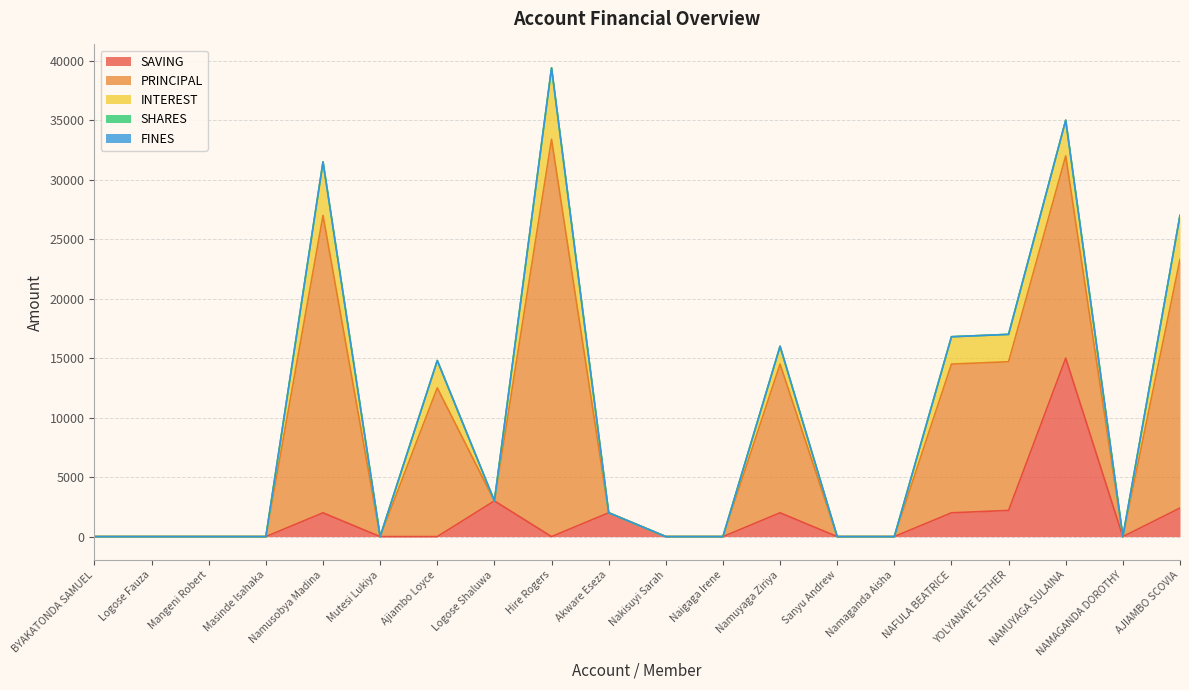

How many data points does each series have?

20